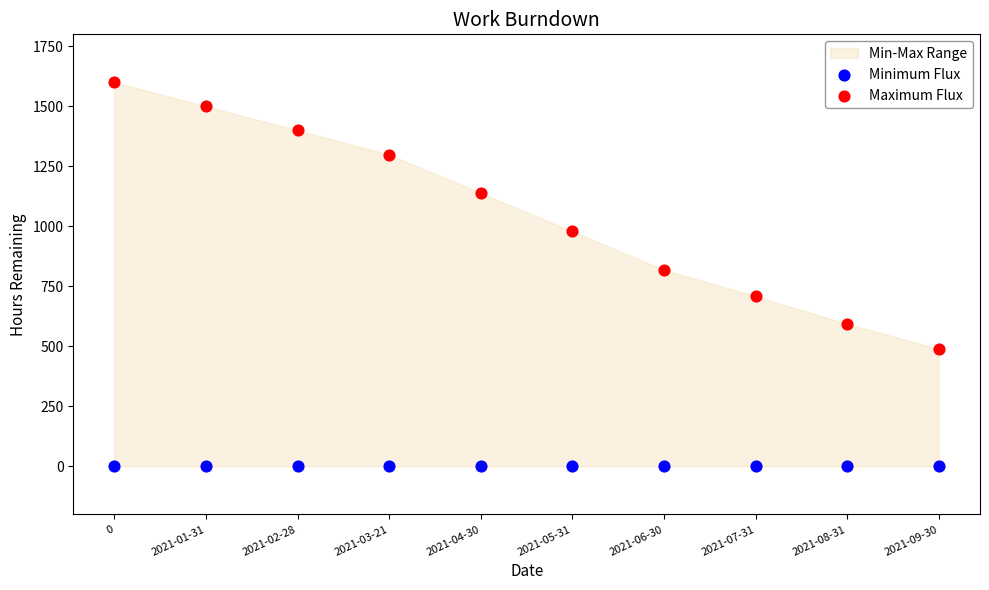

Which series contains the highest Y value?

Maximum Flux